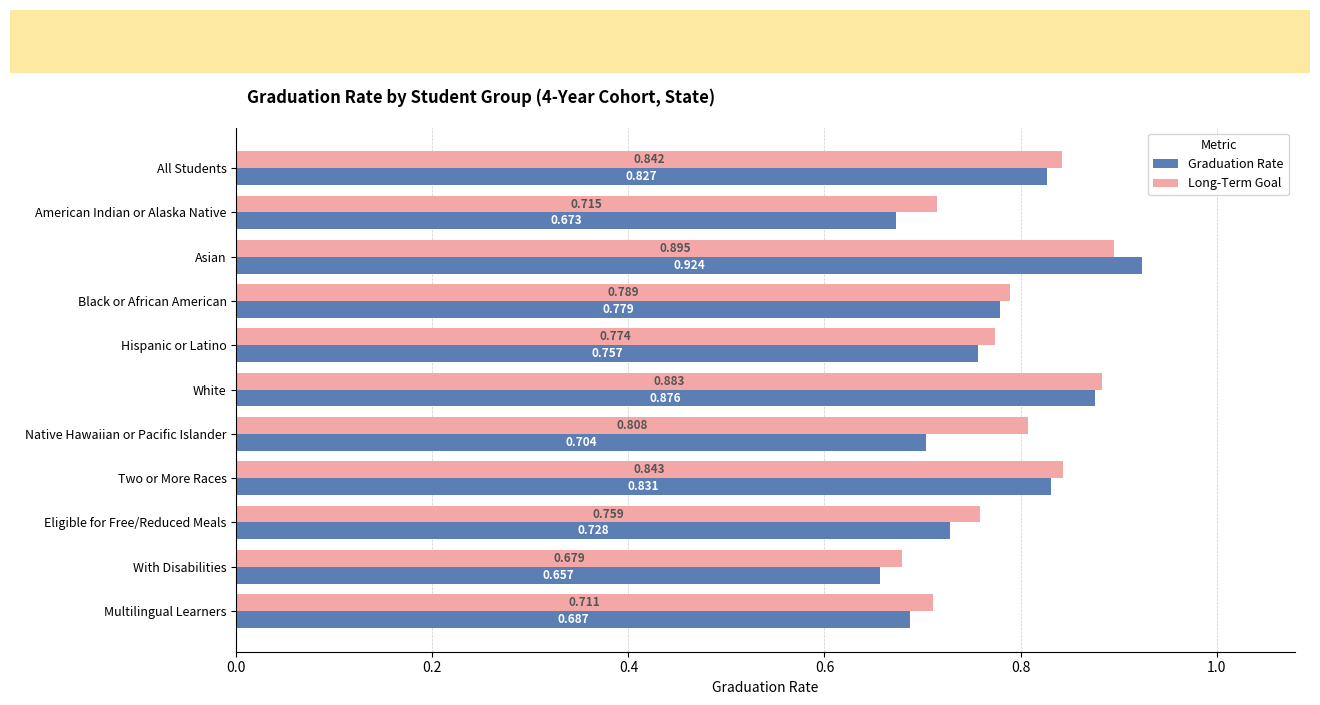

Is the value of Long-Term Goal at Multilingual Learners greater than the value of Graduation Rate at Multilingual Learners?

Yes